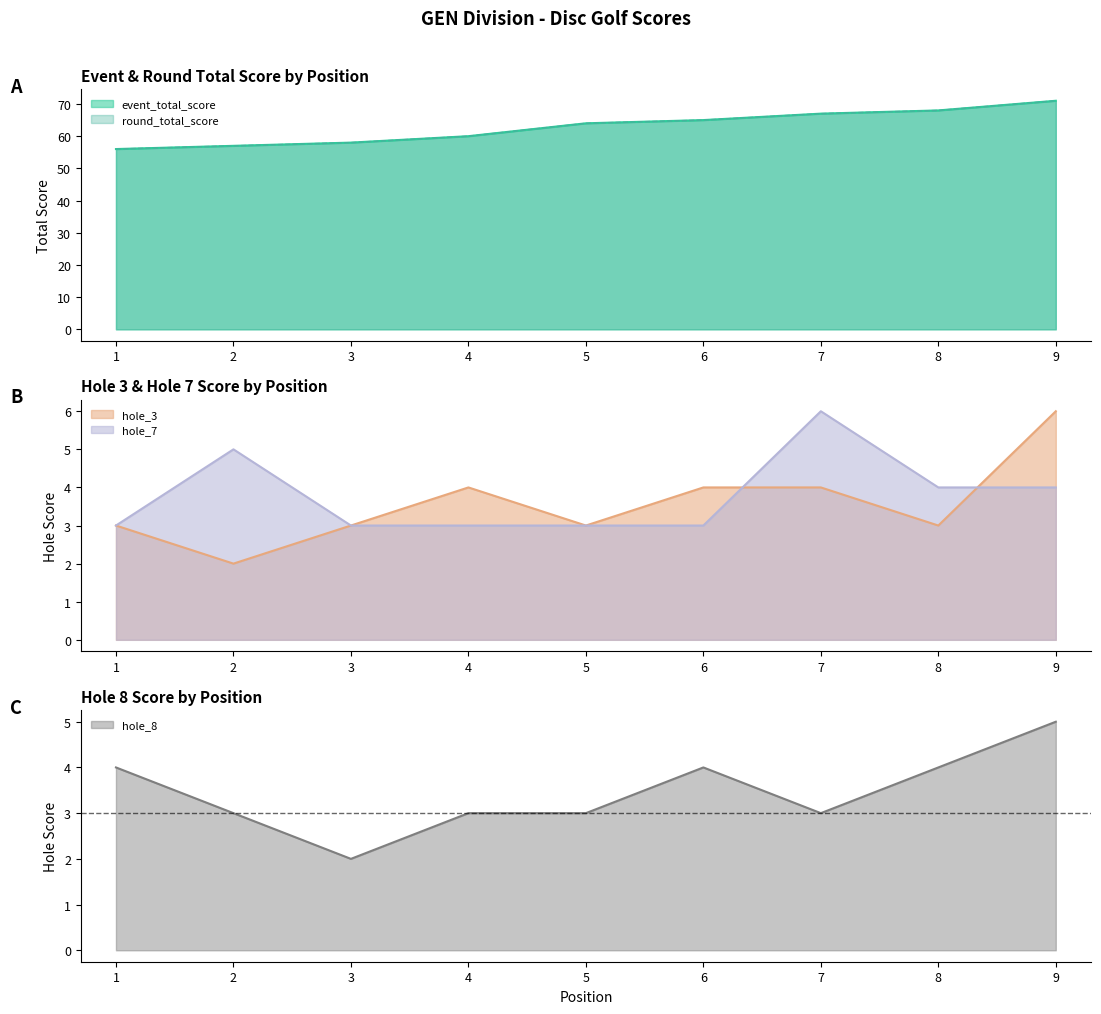

Count the hole_3 values in the range 3 to 4.

7